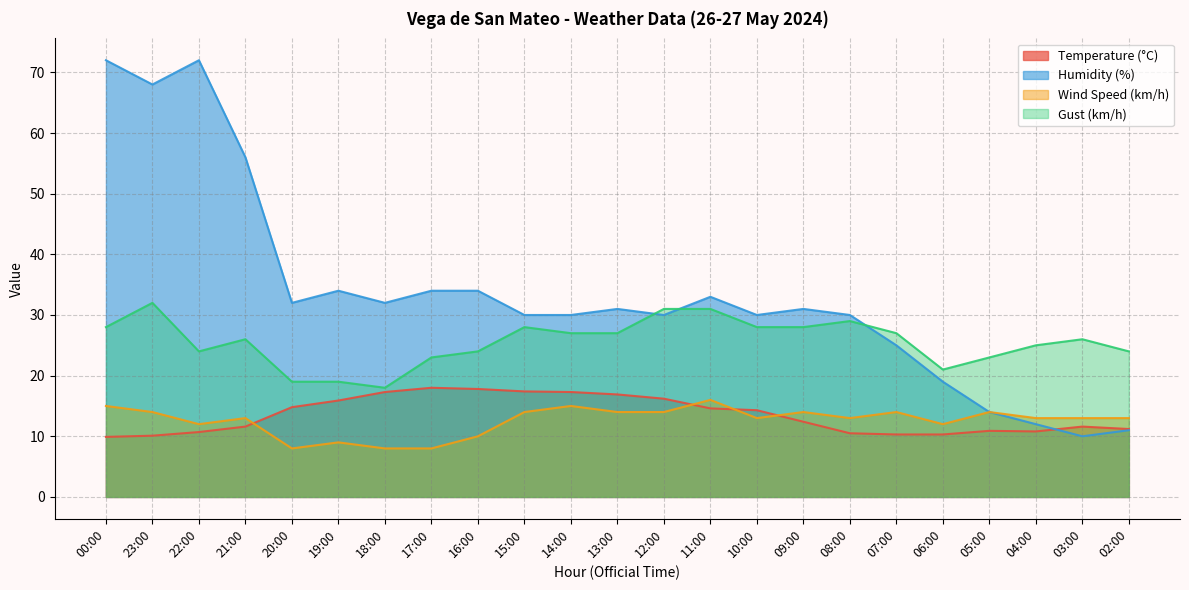

Rank the categories by Temperature (°C) value from lowest to highest.

00:00, 23:00, 07:00, 06:00, 08:00, 22:00, 04:00, 05:00, 02:00, 21:00, 03:00, 09:00, 10:00, 11:00, 20:00, 19:00, 12:00, 13:00, 18:00, 14:00, 15:00, 16:00, 17:00